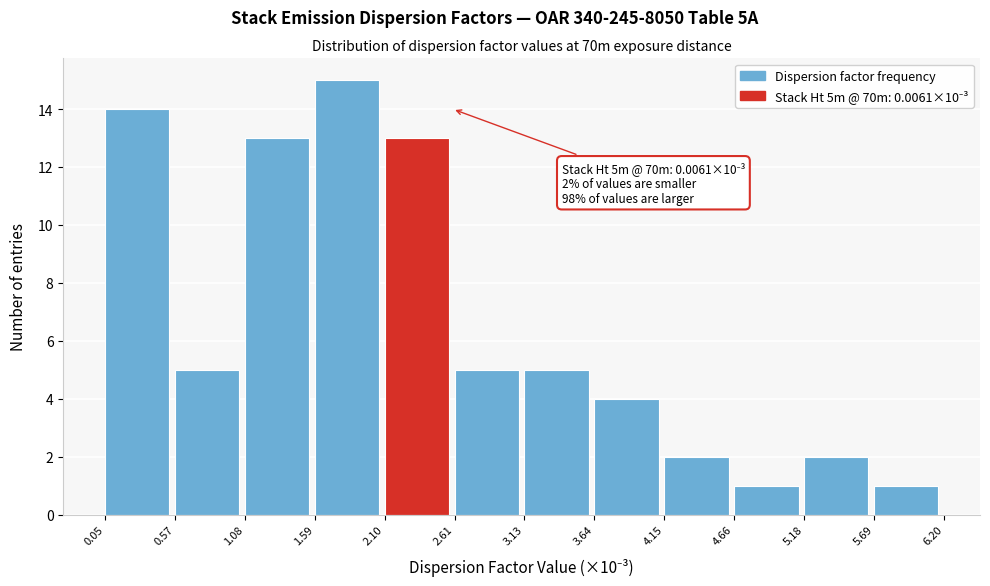

Which range on the x-axis has the tallest bar?

1.59 to 2.10